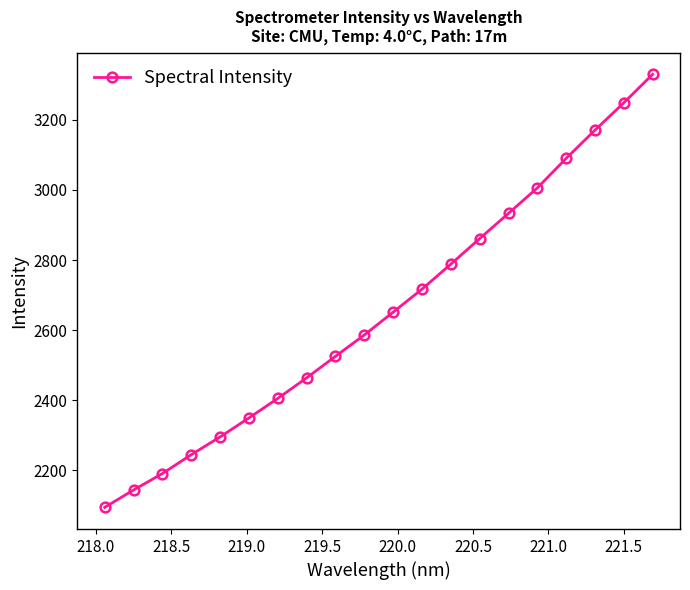

How many lines are shown in the chart?

1